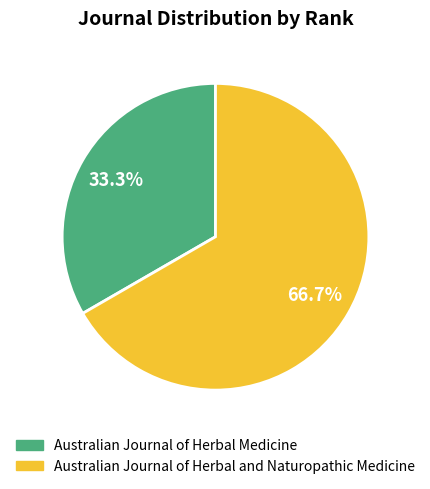

Is it true that Australian Journal of Herbal and Naturopathic Medicine is 67% of the pie?

True